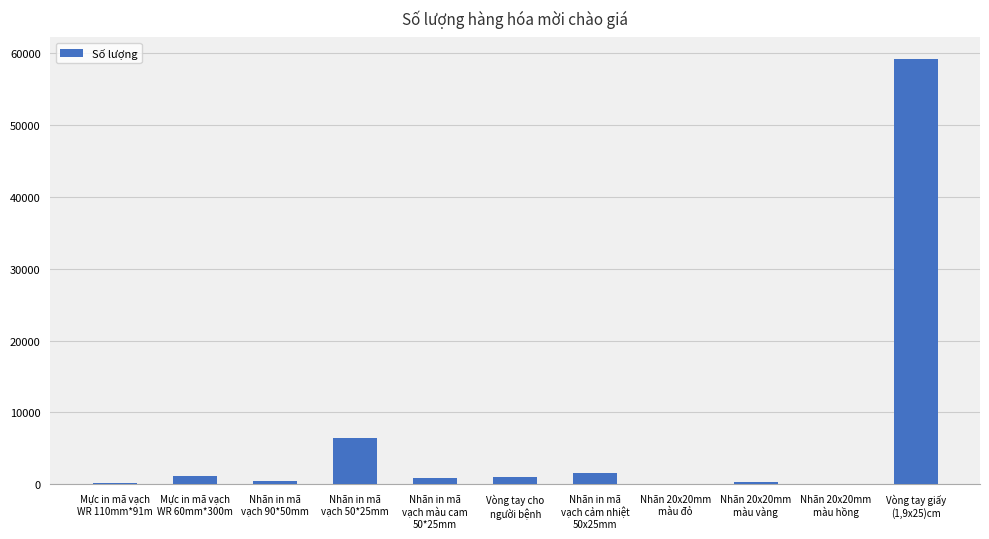

What is the greatest value displayed?

59200